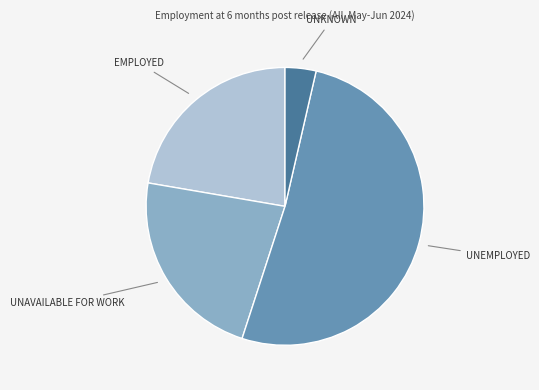

Is there any slice that represents more than half of the pie?

Yes